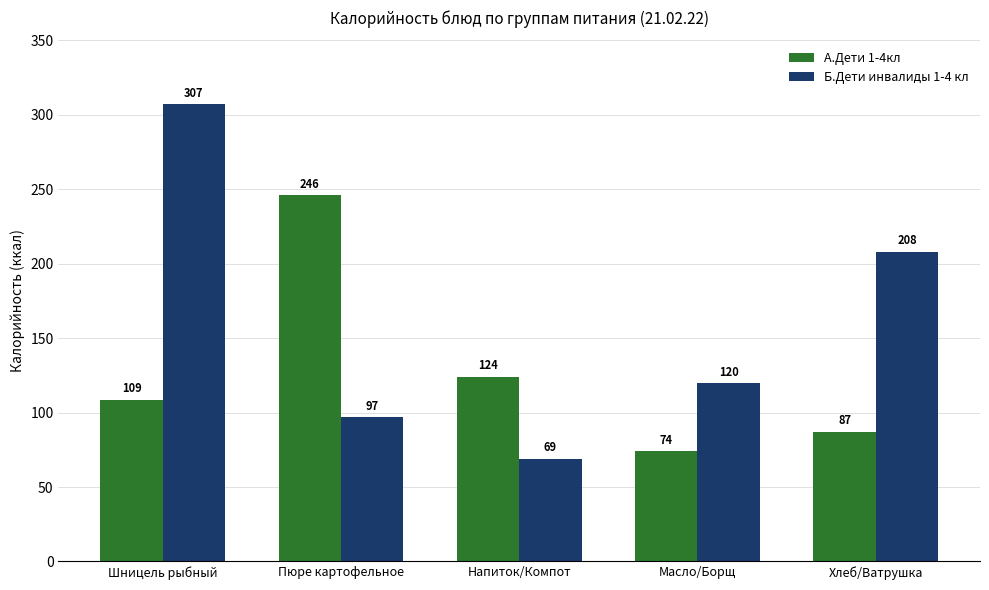

What is the smallest value displayed?

69.0